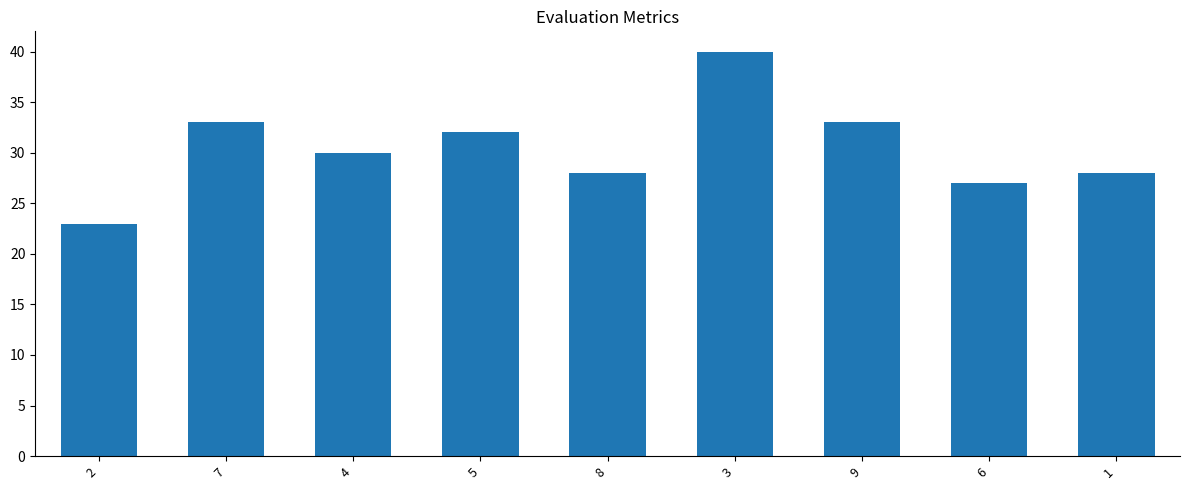

What position from the left is 5?

4